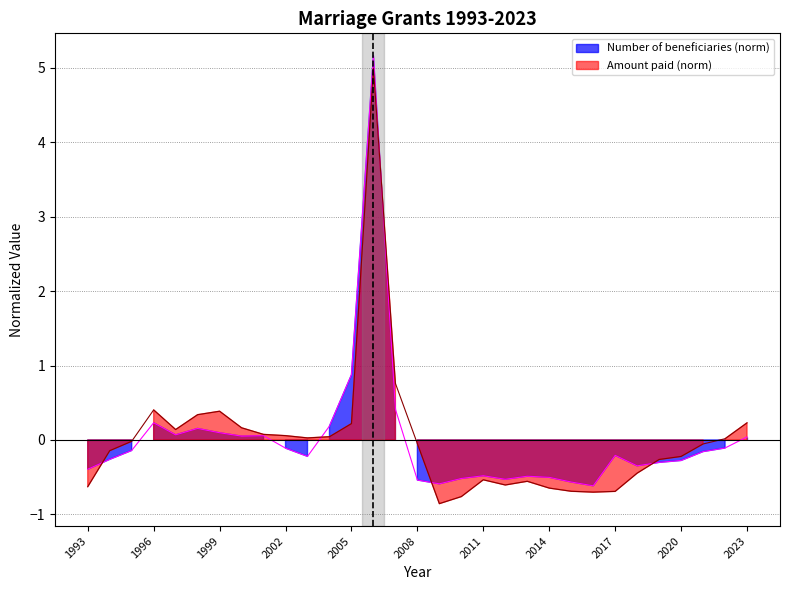

How many times do Number of beneficiaries and Amount paid cross each other?

5